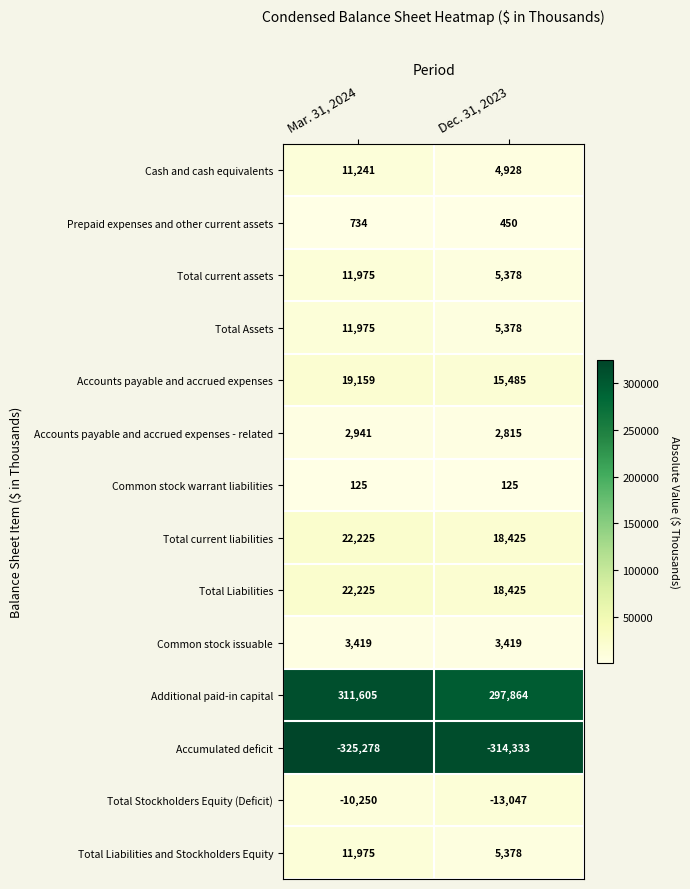

Rank the categories by Total Liabilities and Stockholders Equity value from lowest to highest.

Dec. 31, 2023, Mar. 31, 2024